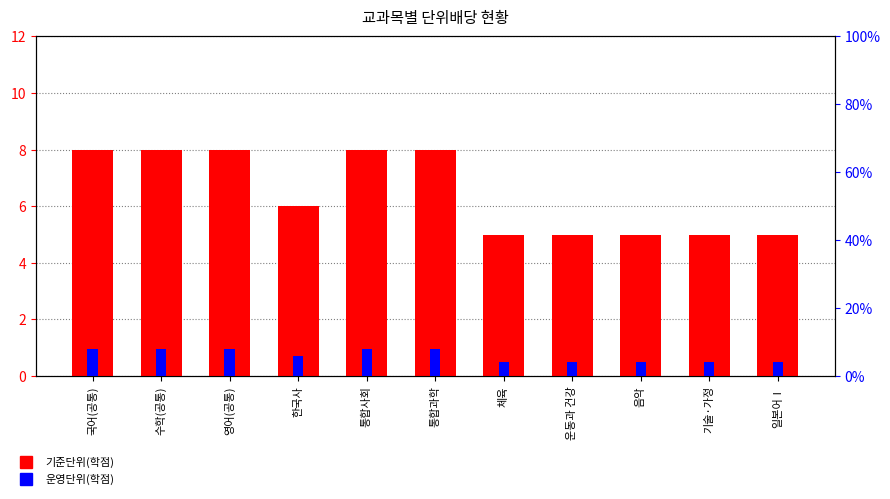

At which label is 운영단위(학점) closest to 6?

한국사